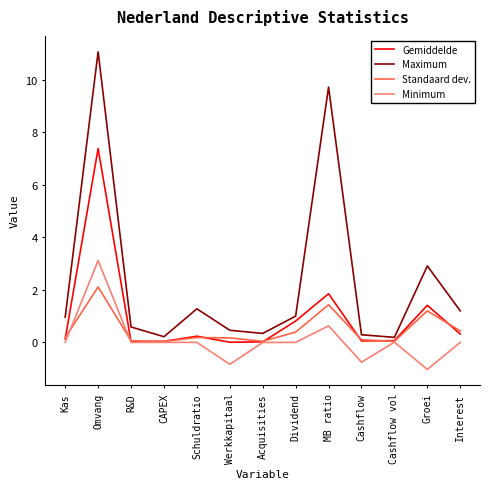

What is the greatest value displayed?

11.1